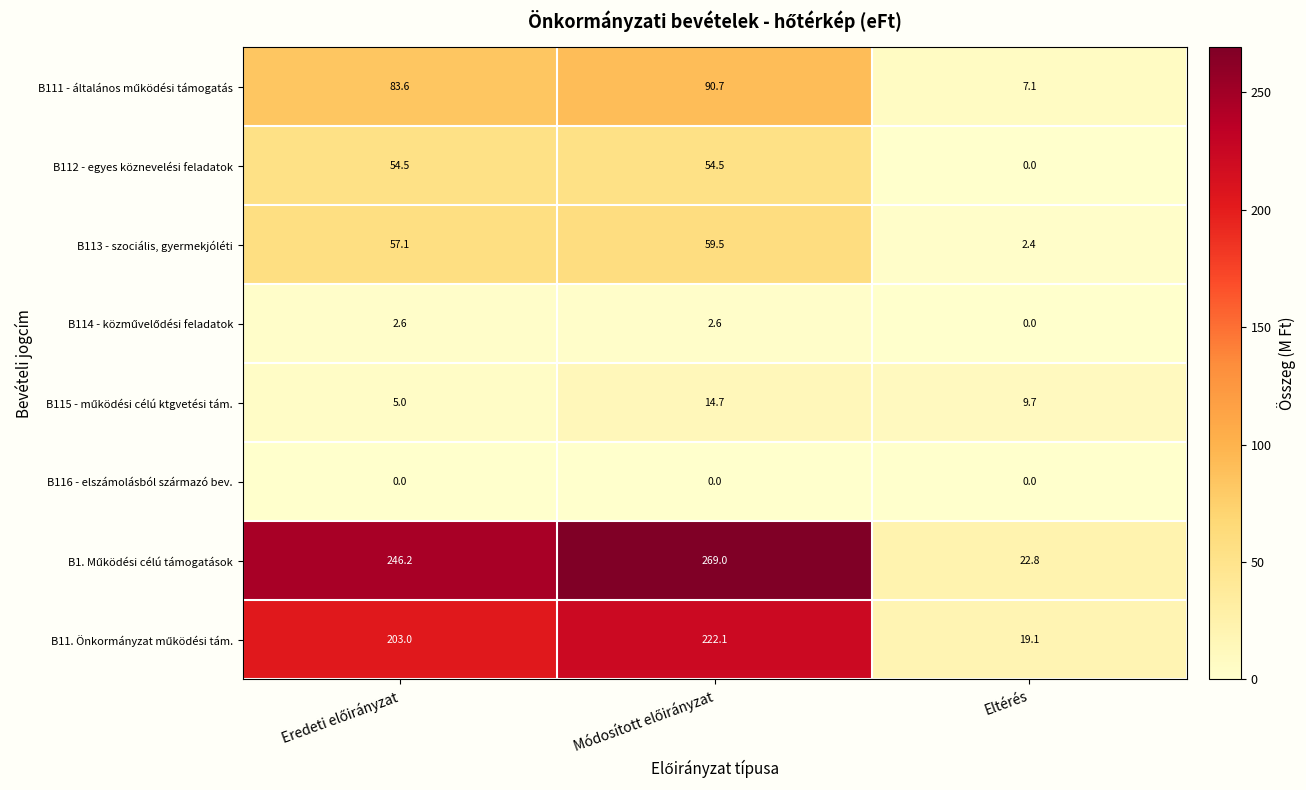

What is the difference between the highest and lowest values at Eltérés?

22.8